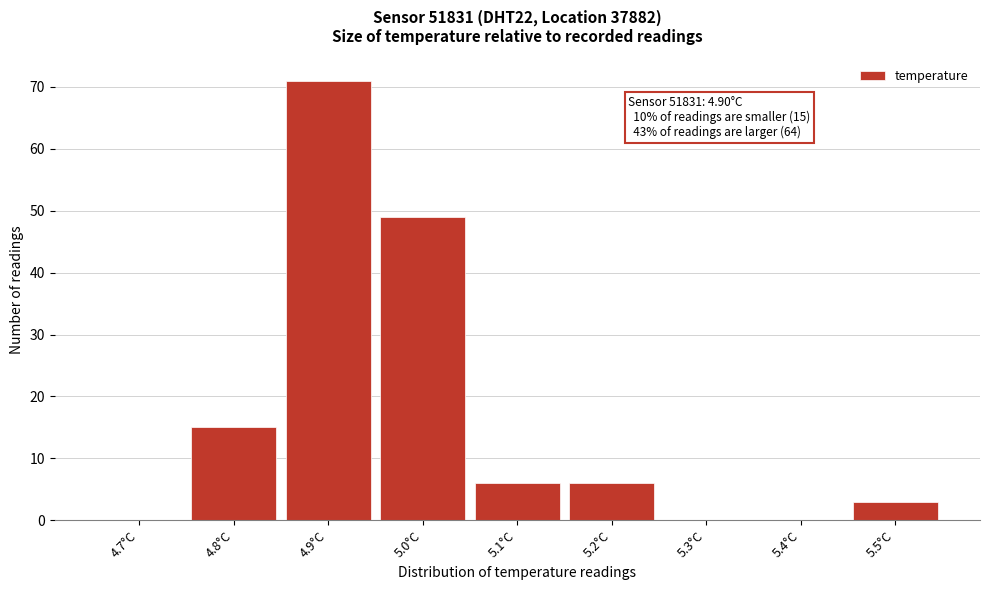

Reading left to right, transcribe all the data shown in this chart.

4.7°C=0	4.8°C=15	4.9°C=71	5.0°C=49	5.1°C=6	5.2°C=6	5.3°C=0	5.4°C=0	5.5°C=3